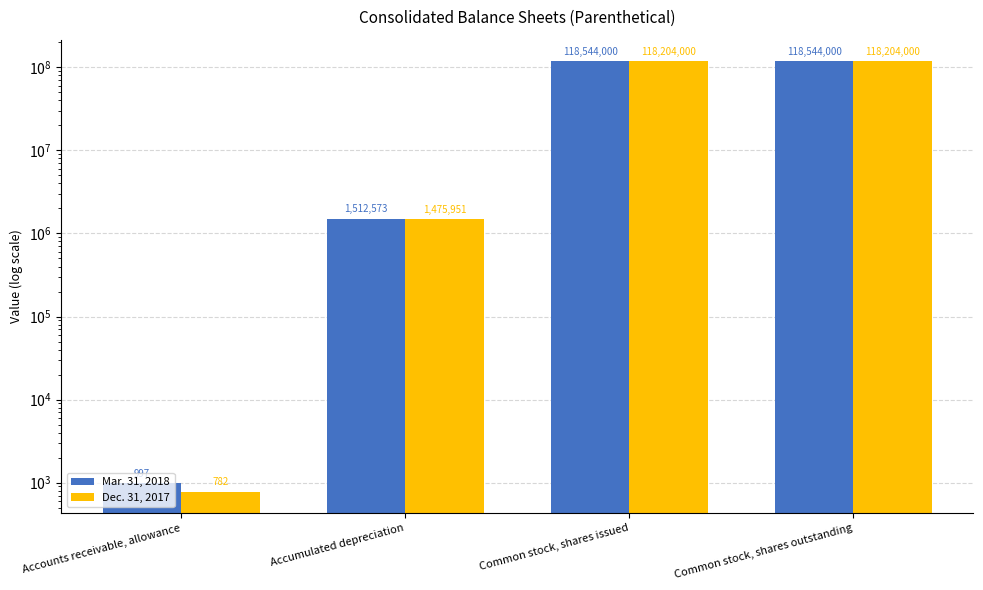

Is it true that Mar. 31, 2018 equals 37194309 at Common stock, shares outstanding?

False